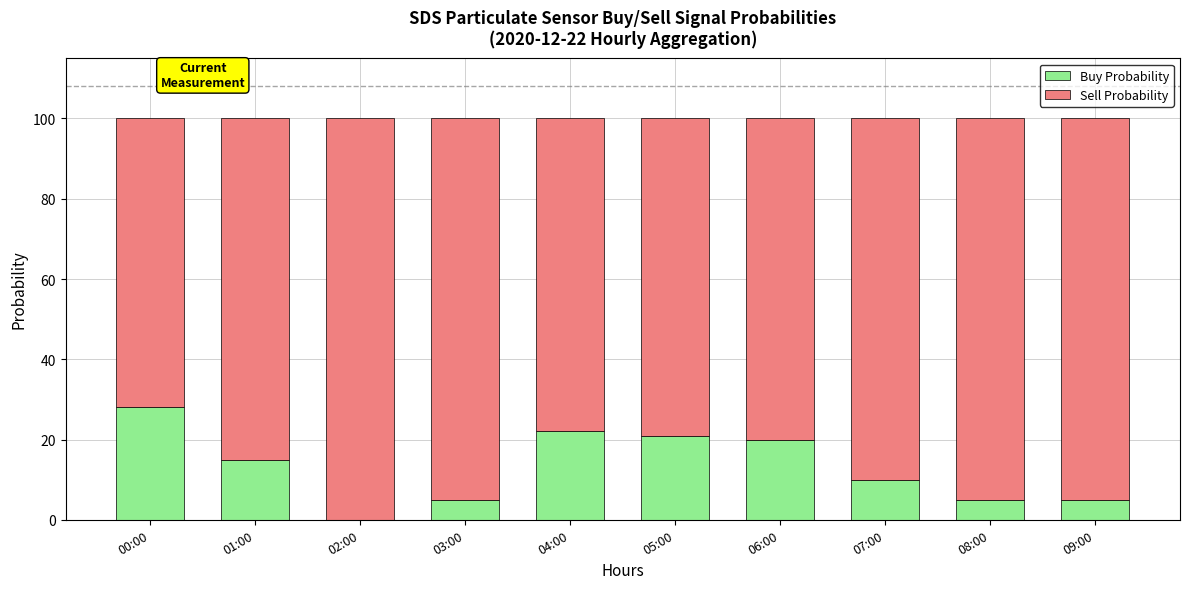

Where does the Buy Probability series first go above 15?

00:00